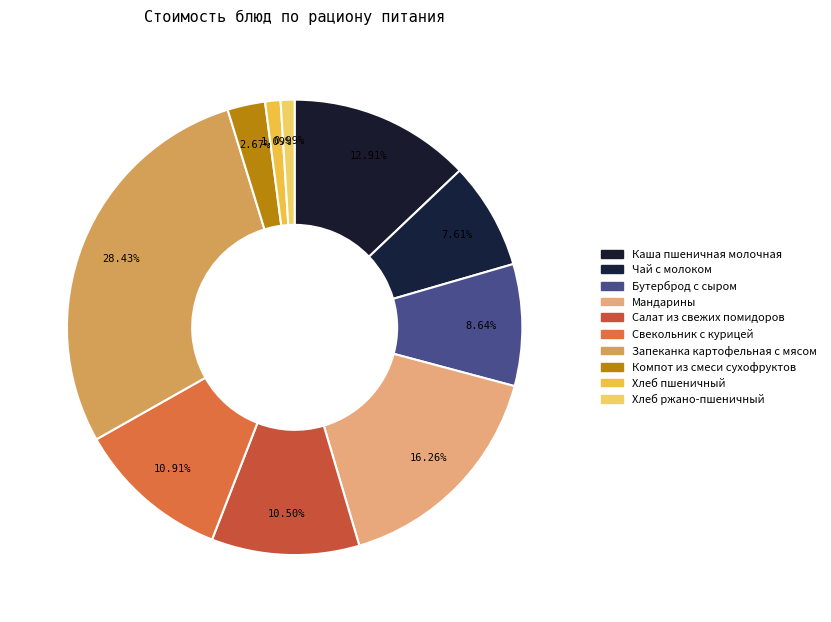

Which category has the smallest portion of the pie?

Хлеб ржано-пшеничный